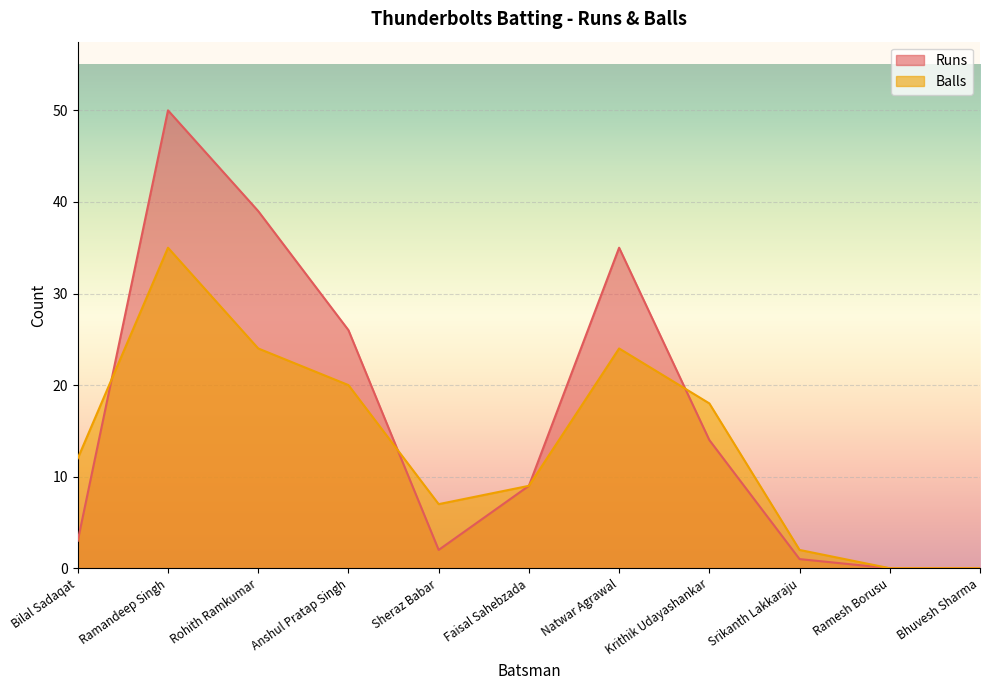

Reading right to left, extract all data points from this chart.

Runs: Bhuvesh Sharma=0	Ramesh Borusu=0	Srikanth Lakkaraju=1	Krithik Udayashankar=14	Natwar Agrawal=35	Faisal Sahebzada=9	Sheraz Babar=2	Anshul Pratap Singh=26	Rohith Ramkumar=39	Ramandeep Singh=50	Bilal Sadaqat=3
Balls: Bhuvesh Sharma=0	Ramesh Borusu=0	Srikanth Lakkaraju=2	Krithik Udayashankar=18	Natwar Agrawal=24	Faisal Sahebzada=9	Sheraz Babar=7	Anshul Pratap Singh=20	Rohith Ramkumar=24	Ramandeep Singh=35	Bilal Sadaqat=12